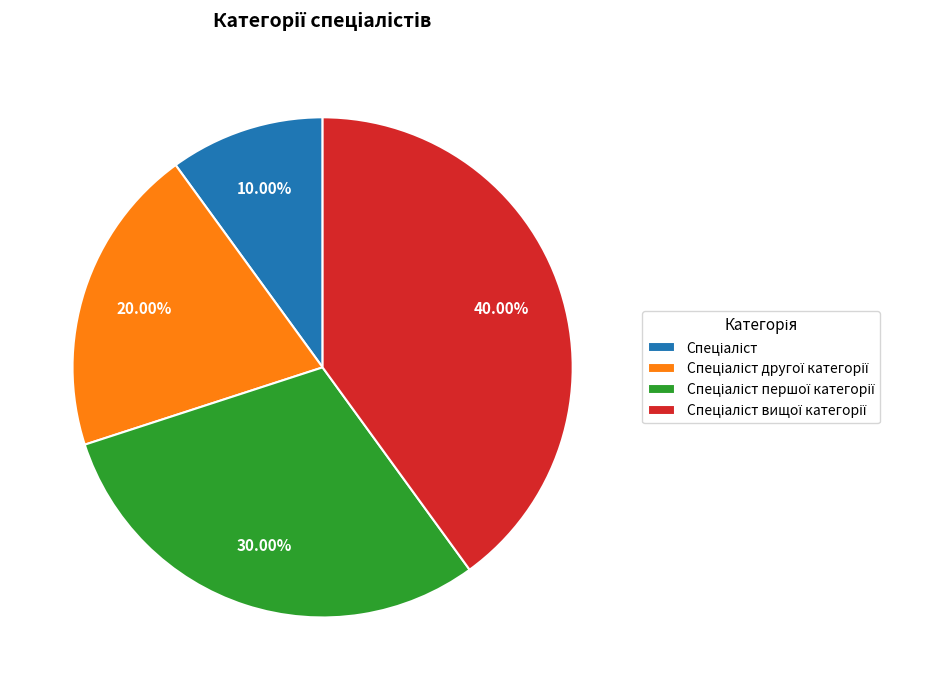

Is there any slice that represents more than half of the pie?

No